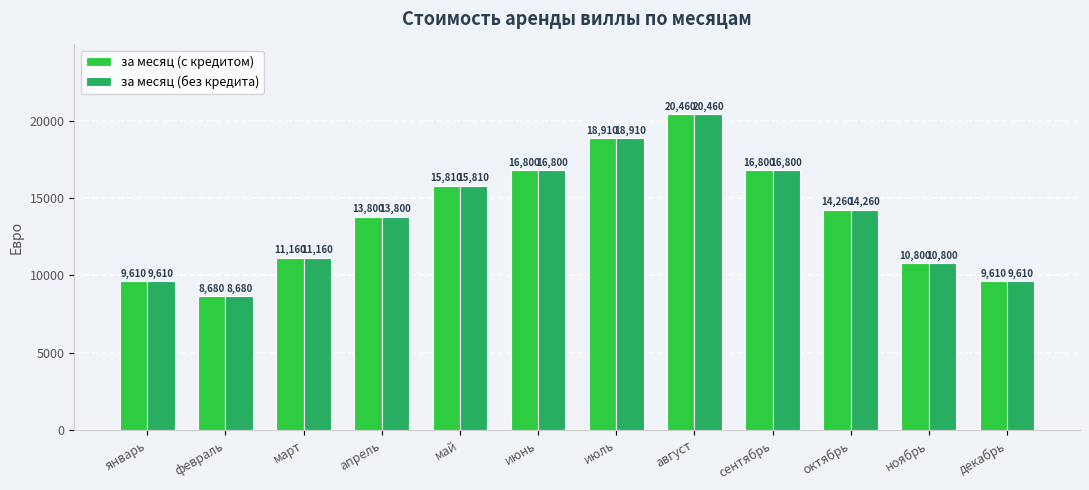

True or false: за месяц (с кредитом) has a value of 14260 at октябрь.

True